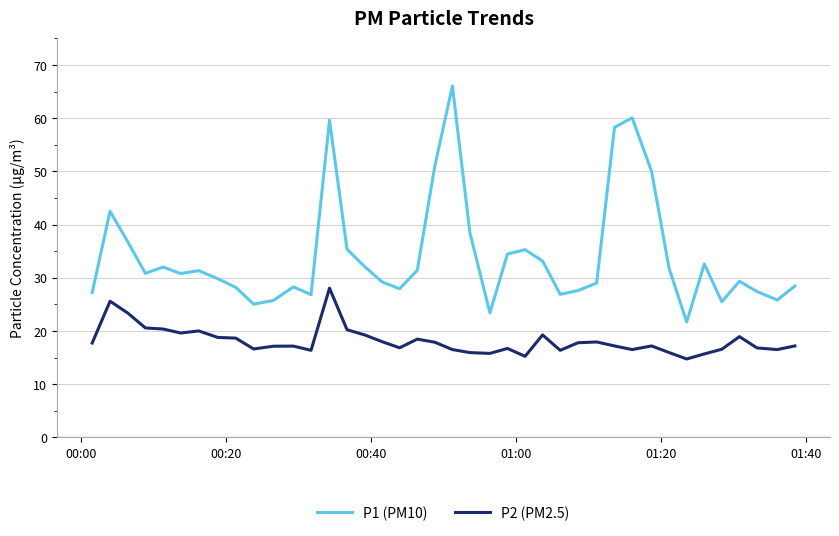

In P1 (PM10), how many points are higher than both neighbors (excluding endpoints)?

10